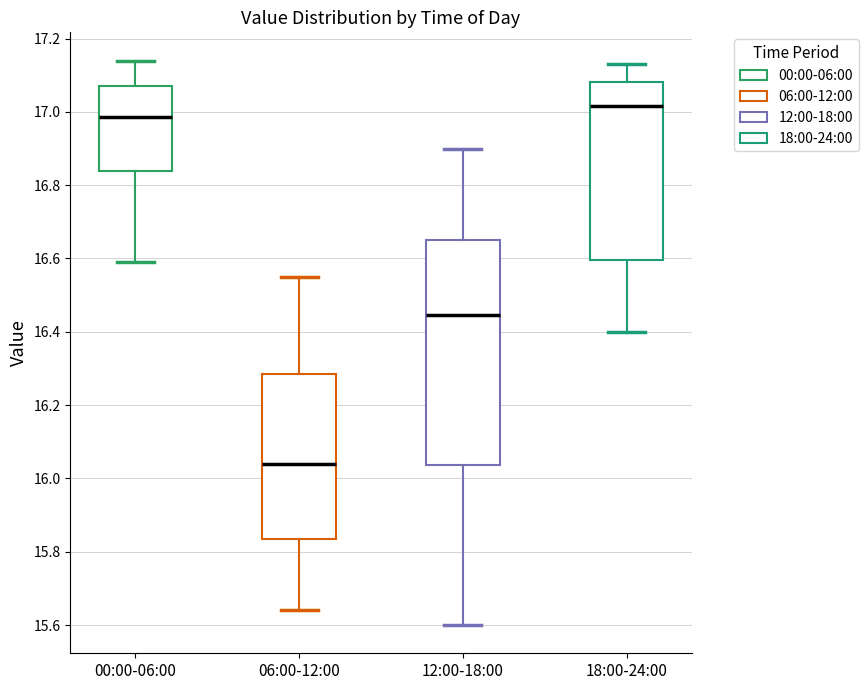

Which box is the tallest, from its lower edge to its upper edge?

12:00-18:00